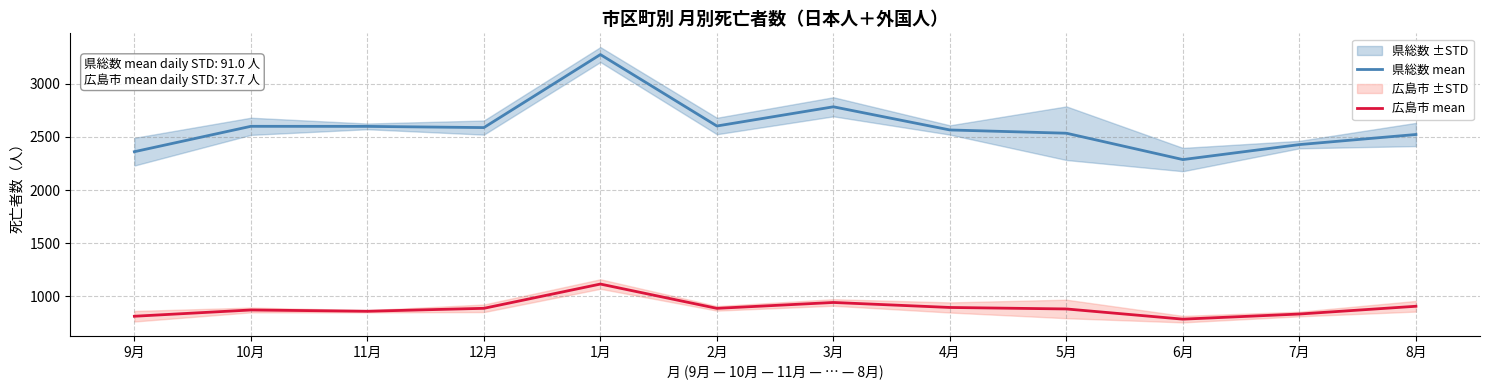

List the labels in order of 県総数 mean value, largest first.

1月, 3月, 2月, 10月, 11月, 12月, 4月, 5月, 8月, 7月, 9月, 6月